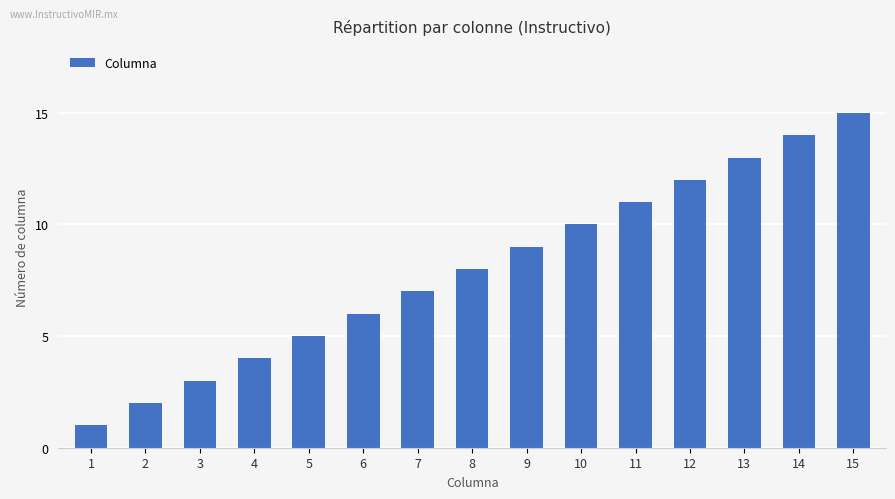

What is the smallest value displayed?

1